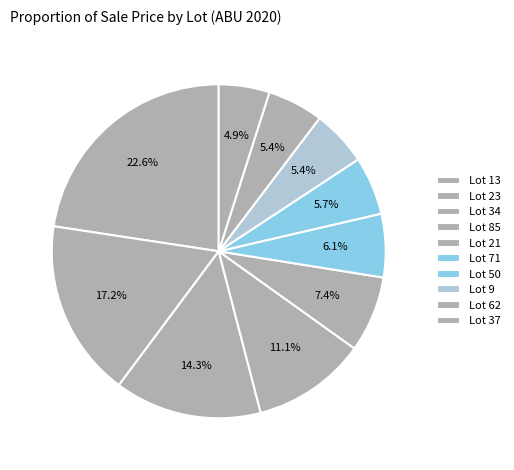

Count the number of slices in the pie.

10